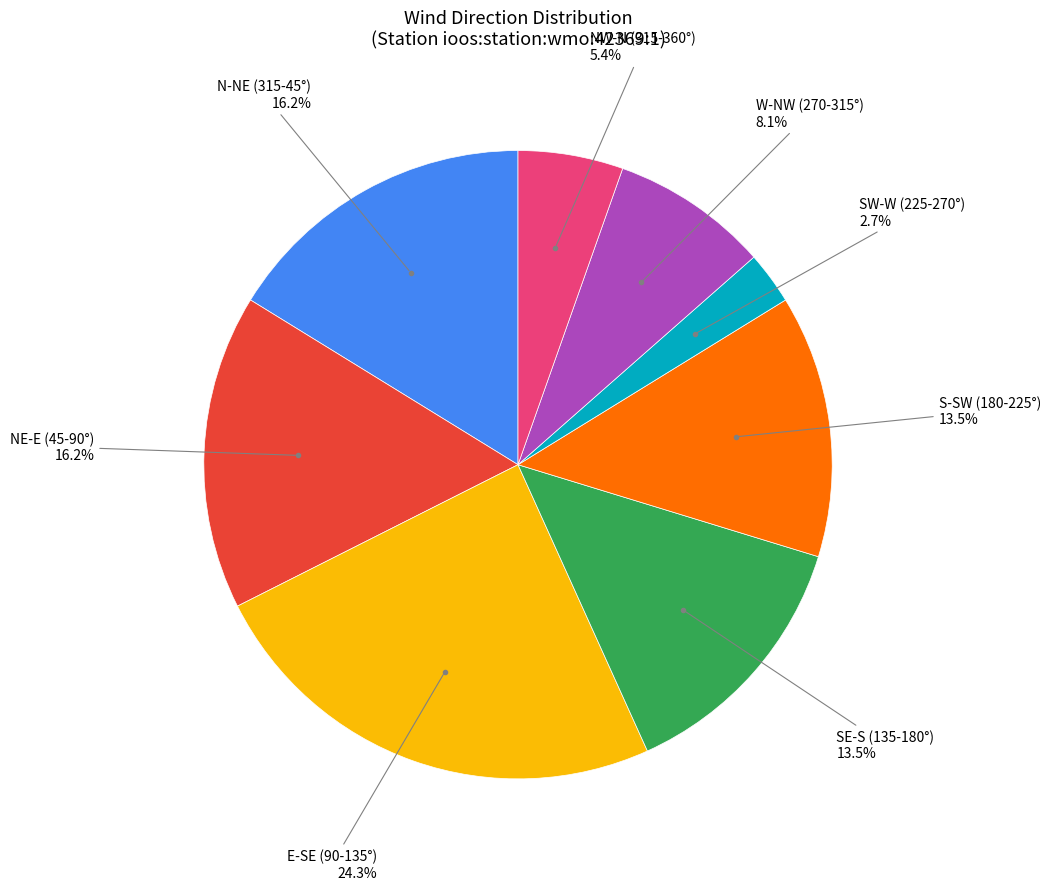

Does any single category account for the majority?

No